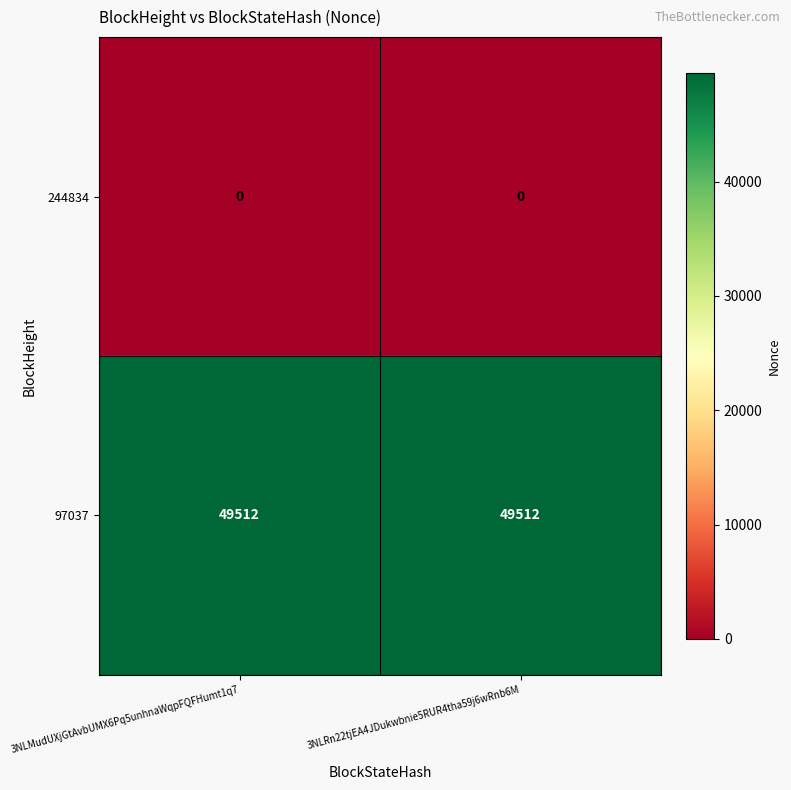

The 97037 series shows 72972 at 3NLMudUXjGtAvbUMX6Pq5unhnaWqpFQFHumt1q7. True or false?

False